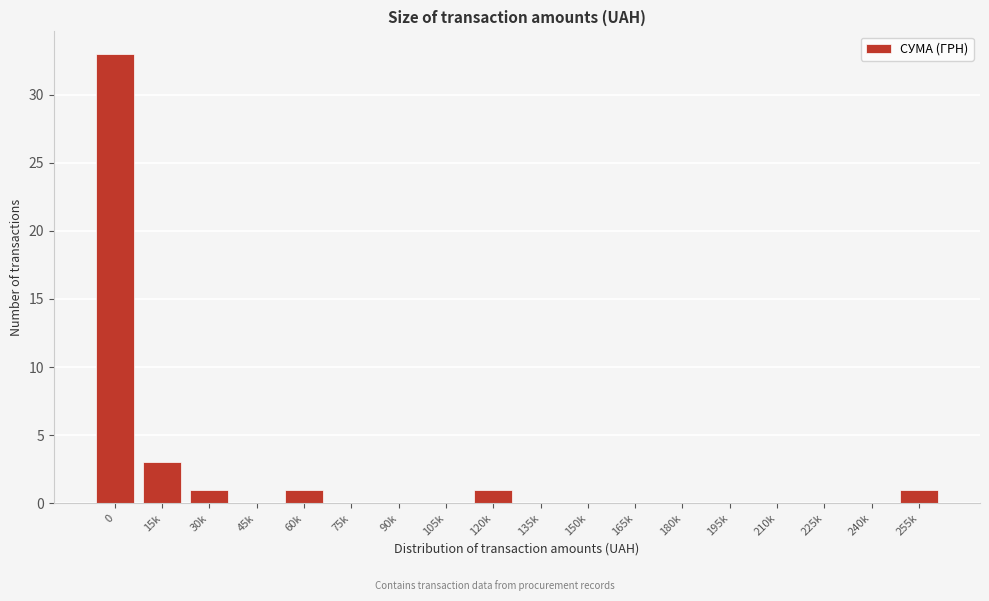

Reading right to left, extract all data points from this chart.

255k=1	240k=0	225k=0	210k=0	195k=0	180k=0	165k=0	150k=0	135k=0	120k=1	105k=0	90k=0	75k=0	60k=1	45k=0	30k=1	15k=3	0=33